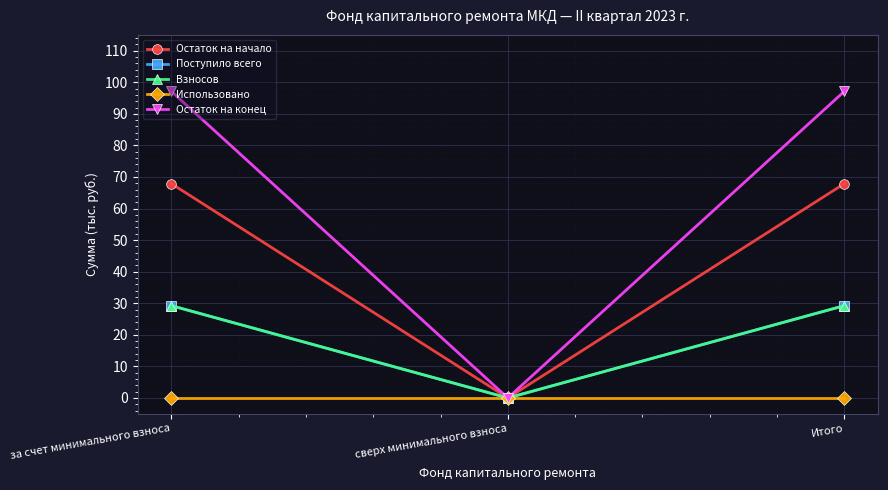

How many values in the Остаток на конец series are below 97?

1